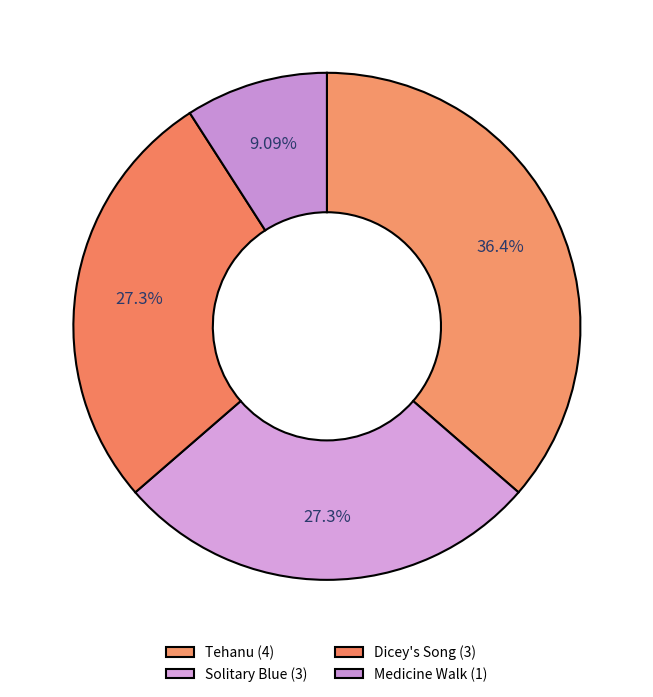

To the nearest percent, what portion does Tehanu represent?

36%